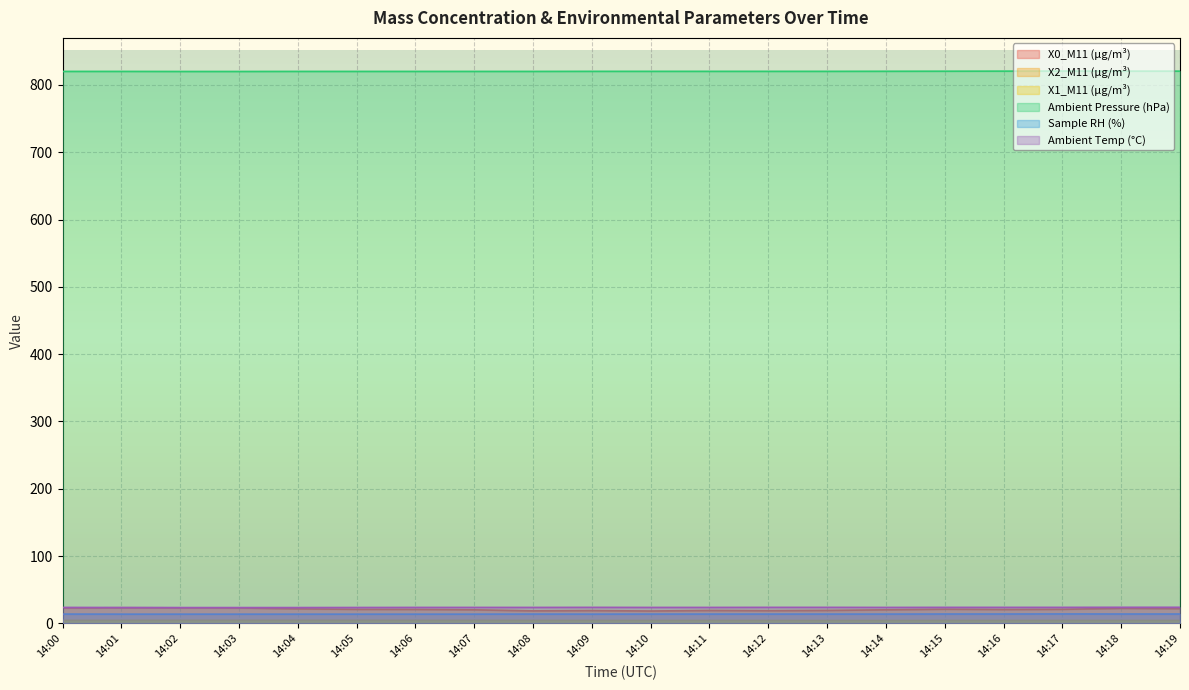

How many interior local valleys does the X0_M11 (μg/m³) series have?

4